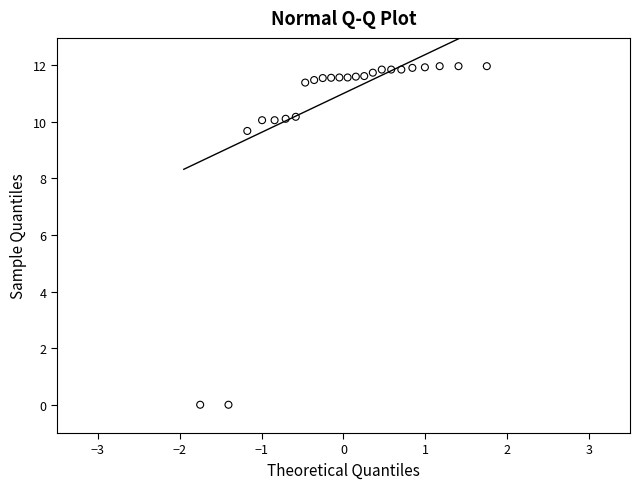

What Y value in the scatter plot is closest to 5?

9.7